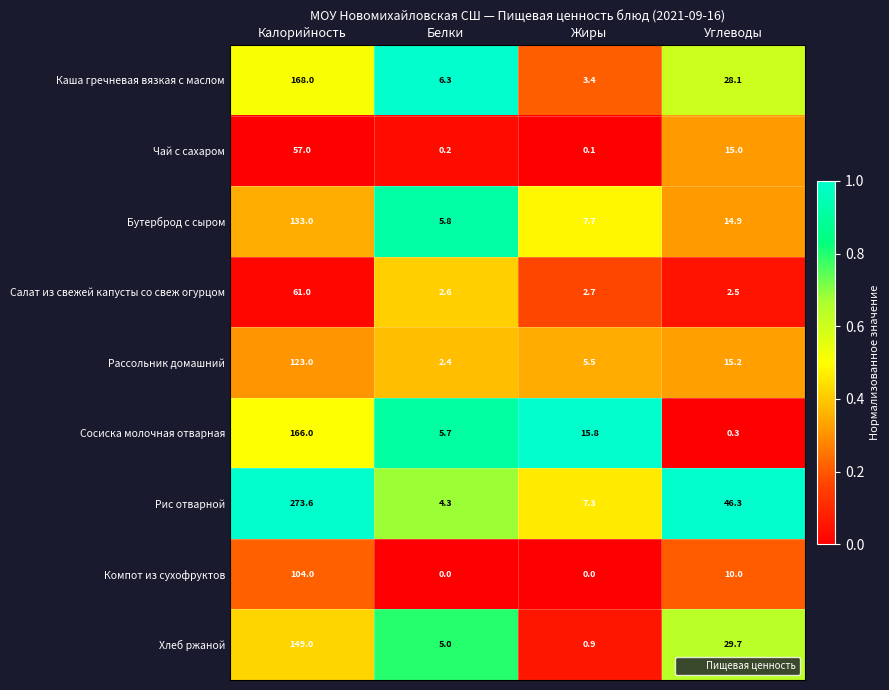

Which category has the highest value in the Сосиска молочная отварная series?

Калорийность